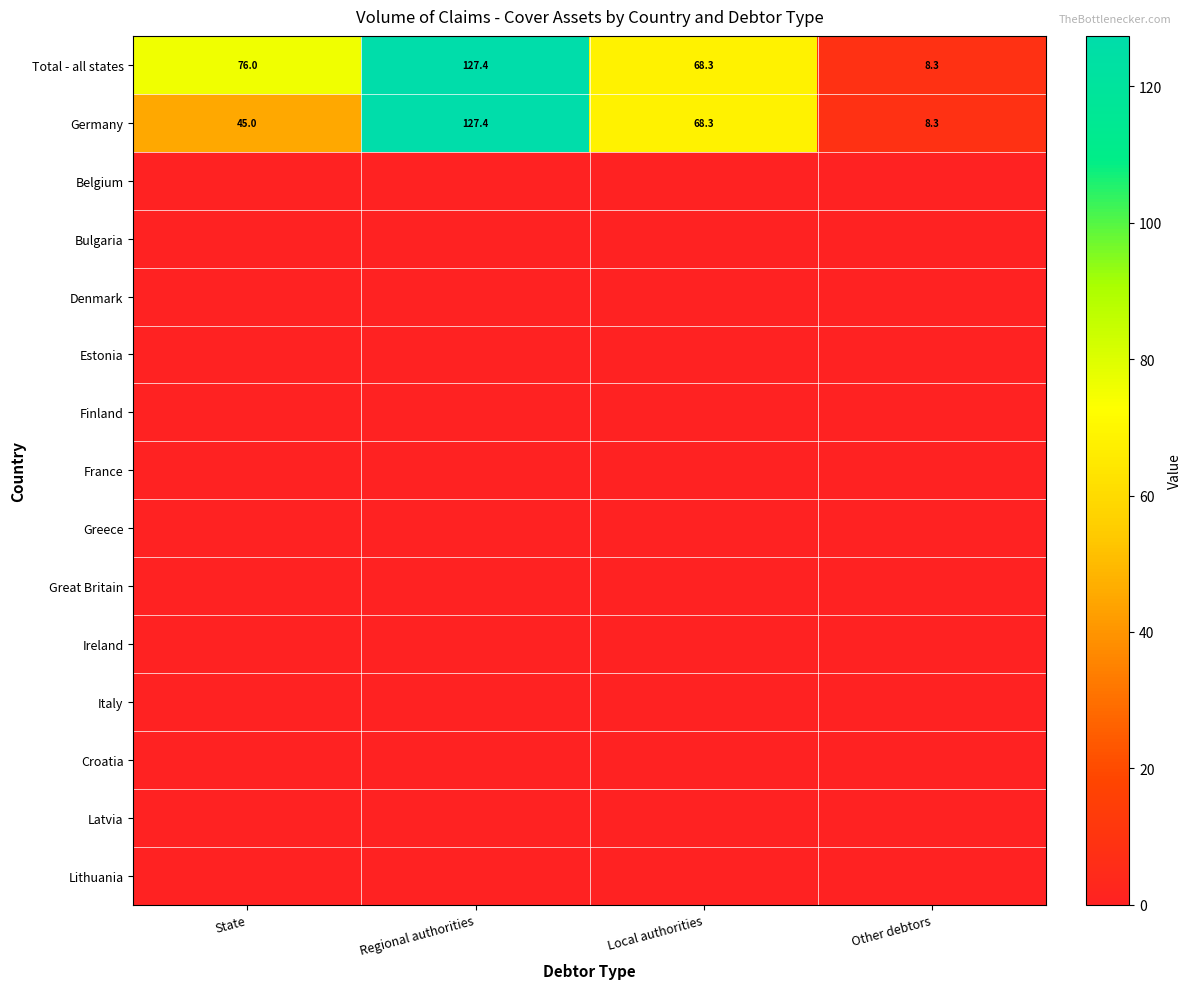

What is the greatest value displayed?

127.4